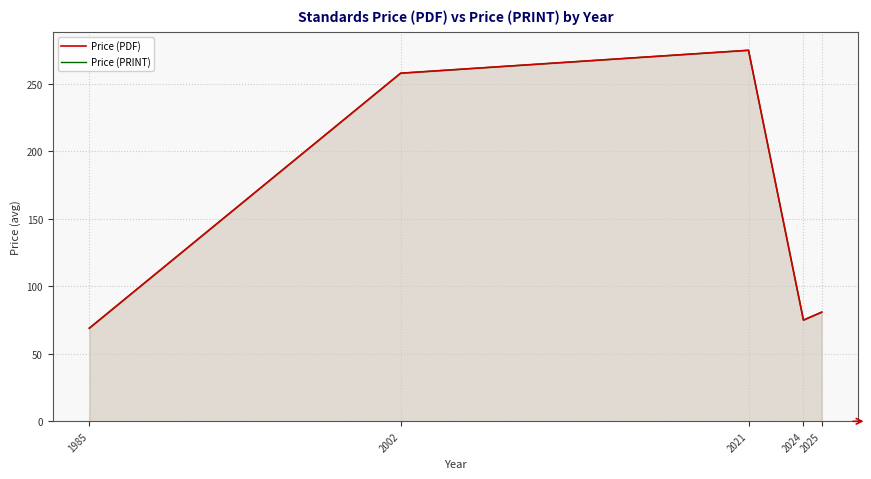

How many data points does each series have?

5